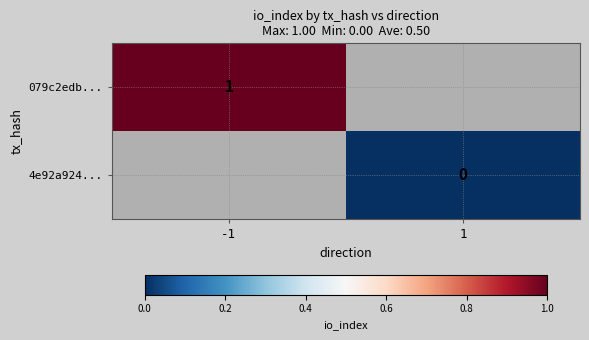

The value of 079c2edb... at -1 is 0. True or false?

False